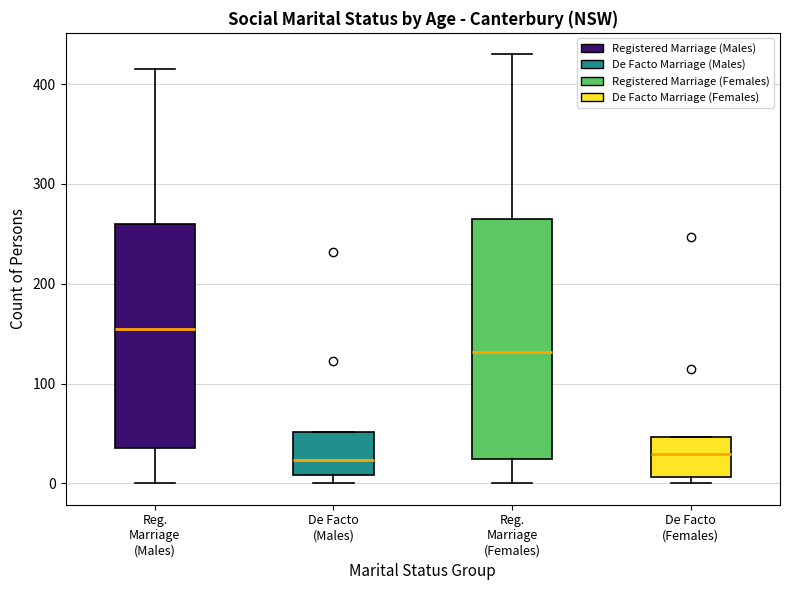

Where is the upper edge of the box for De Facto (Females) on the y-axis? The values are not printed on the chart, so give them approximately, as read against the axis.

50